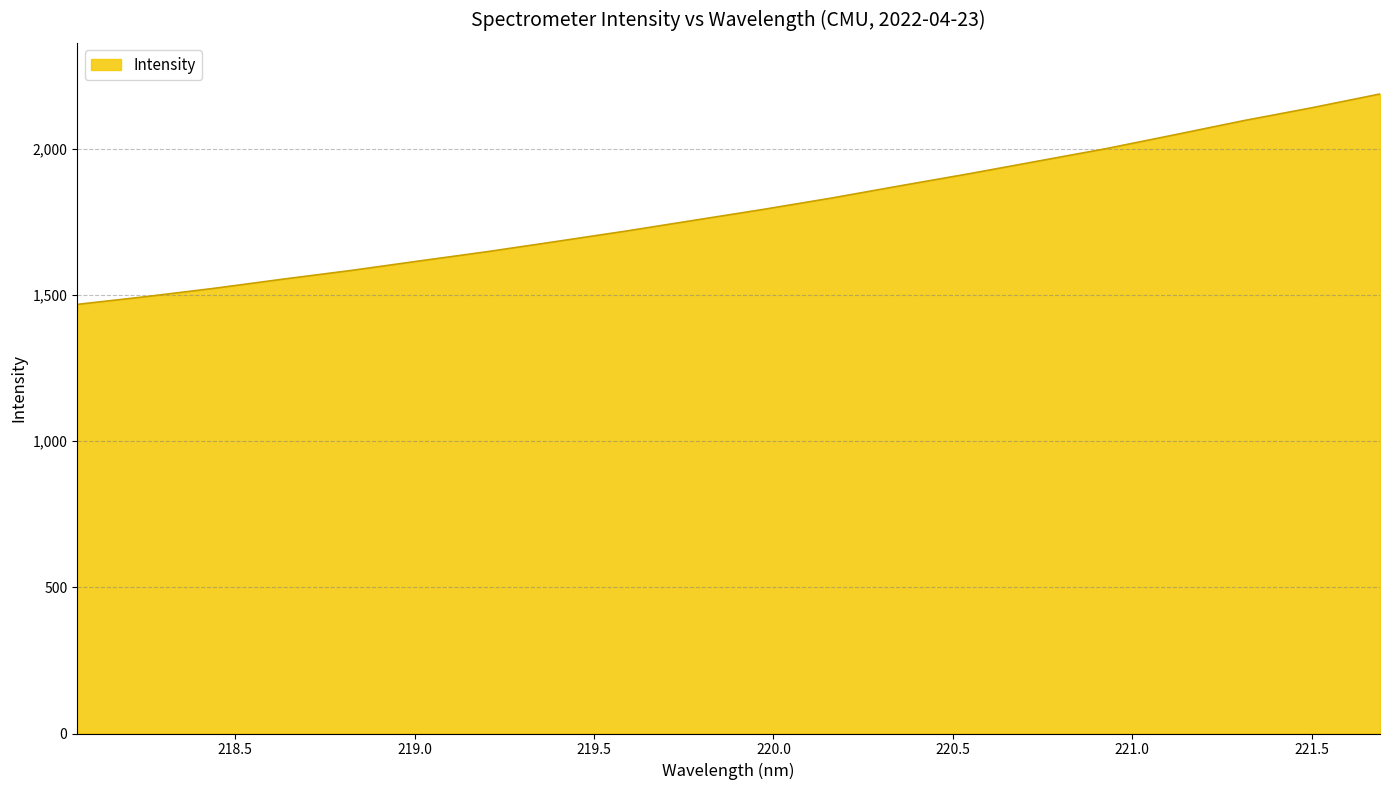

What is the difference between the maximum and minimum values?

720.0